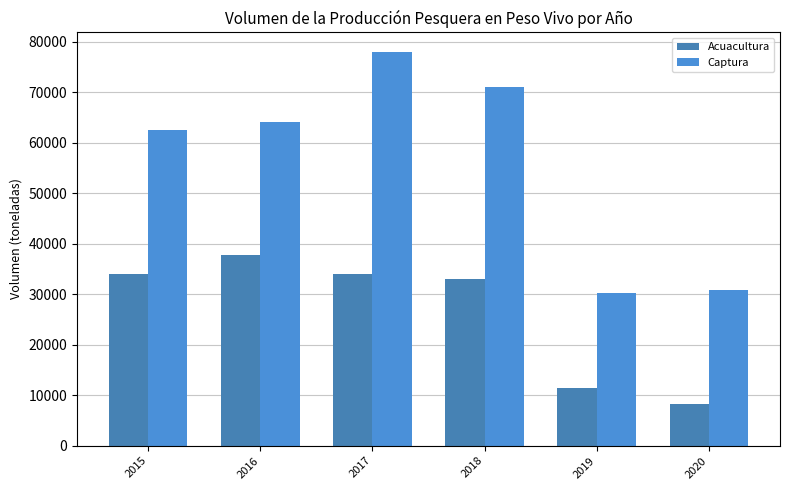

True or false: Acuacultura has a value of 52584.0 at 2017.

False